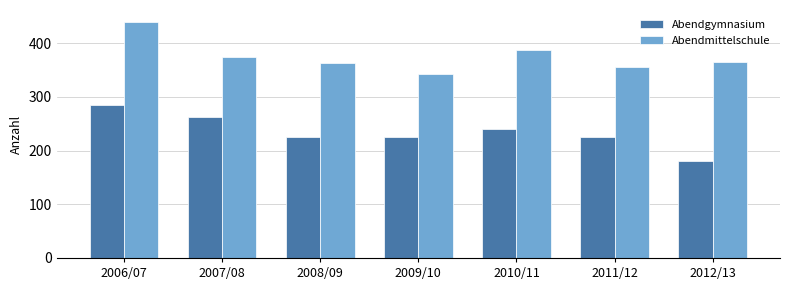

Read the Abendgymnasium value at 2011/12, to the nearest 5.

225